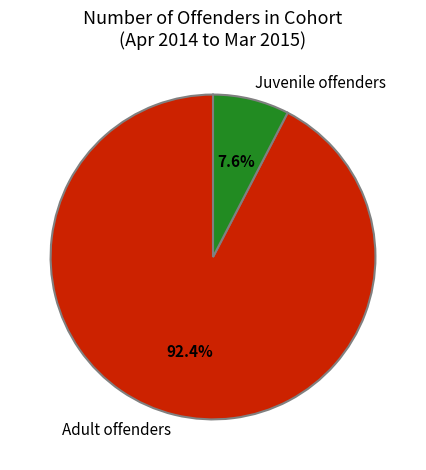

What is the ratio of the value at Juvenile offenders to the value at Adult offenders?

0.1